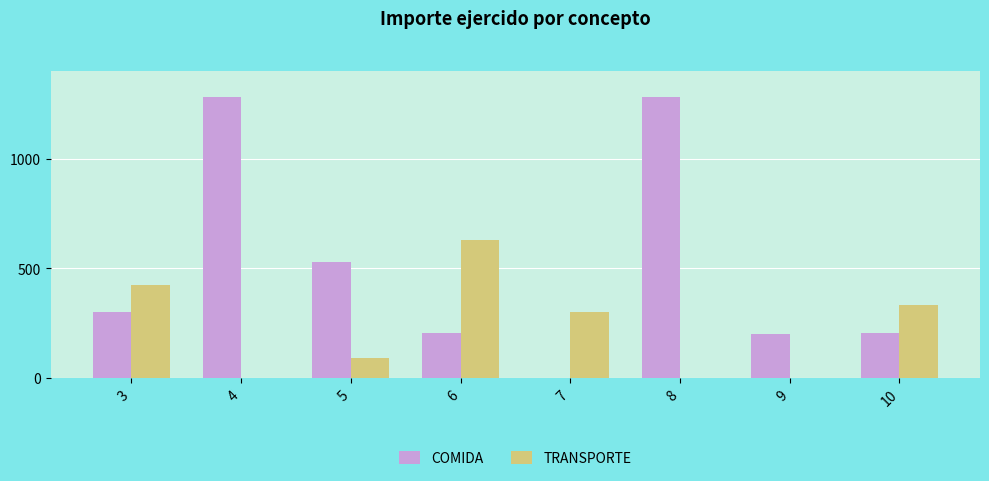

Between 7 and 8, which series saw the biggest shift?

COMIDA